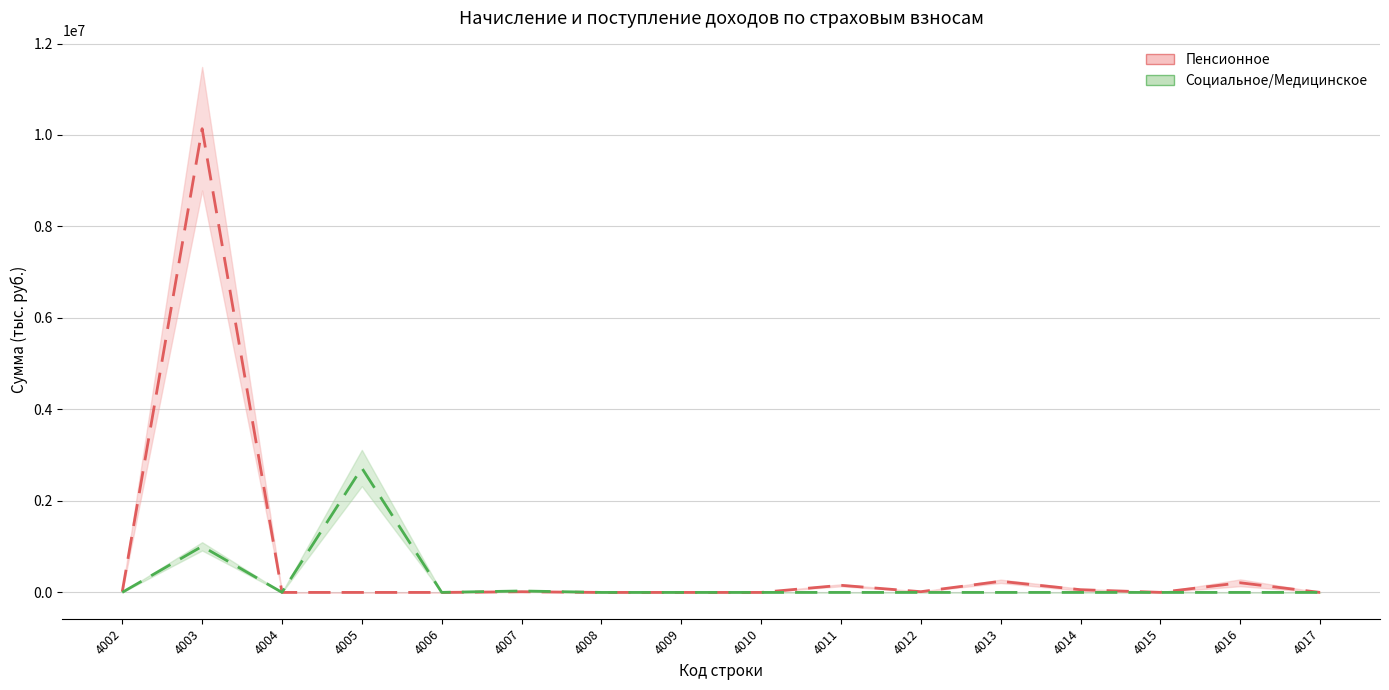

Reading left to right, transcribe all the data shown in this chart.

Пенсионное (среднее): 15758.0	10137333.0	16.5	1.0	0.5	14369.0	67.5	13.0	0.0	155665.5	15803.0	243009.0	58955.0	1088.0	210641.0	99.0
Социальное/Медицинское (среднее): 1657.5	1006989.5	846.0	2719451.0	868.0	31594.0	0.0	0.0	0.0	0.0	0.0	0.0	0.0	0.0	0.0	0.0